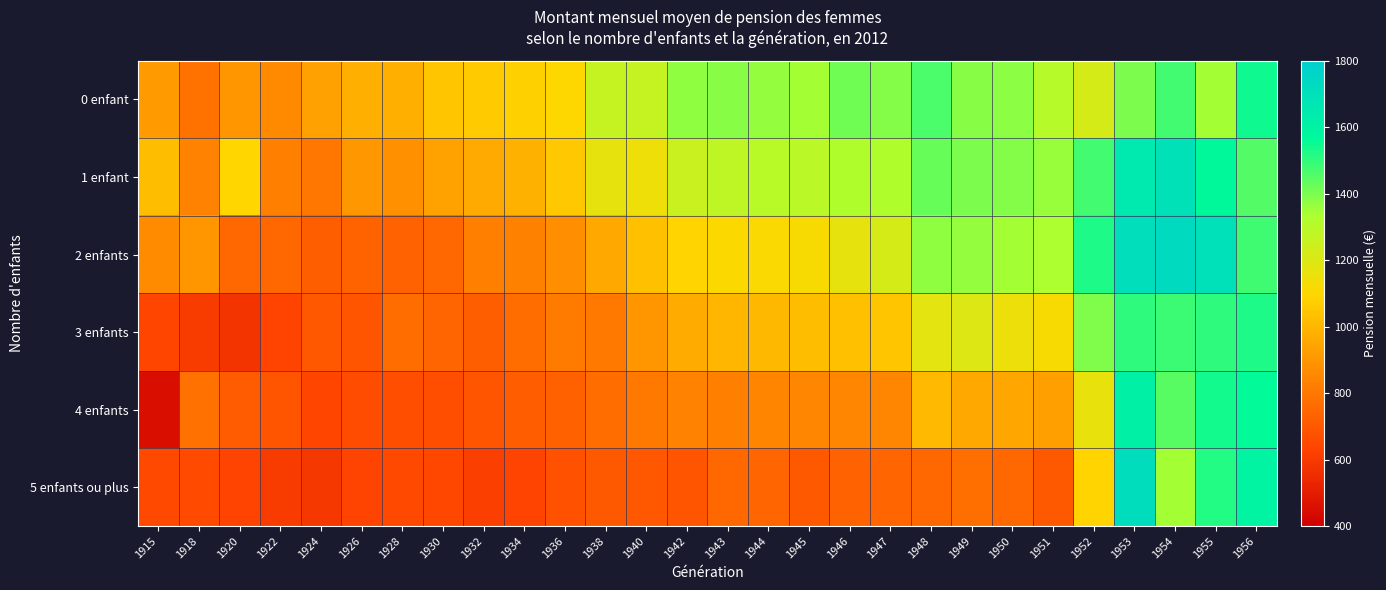

Which label corresponds to the smallest value in the chart?

1915